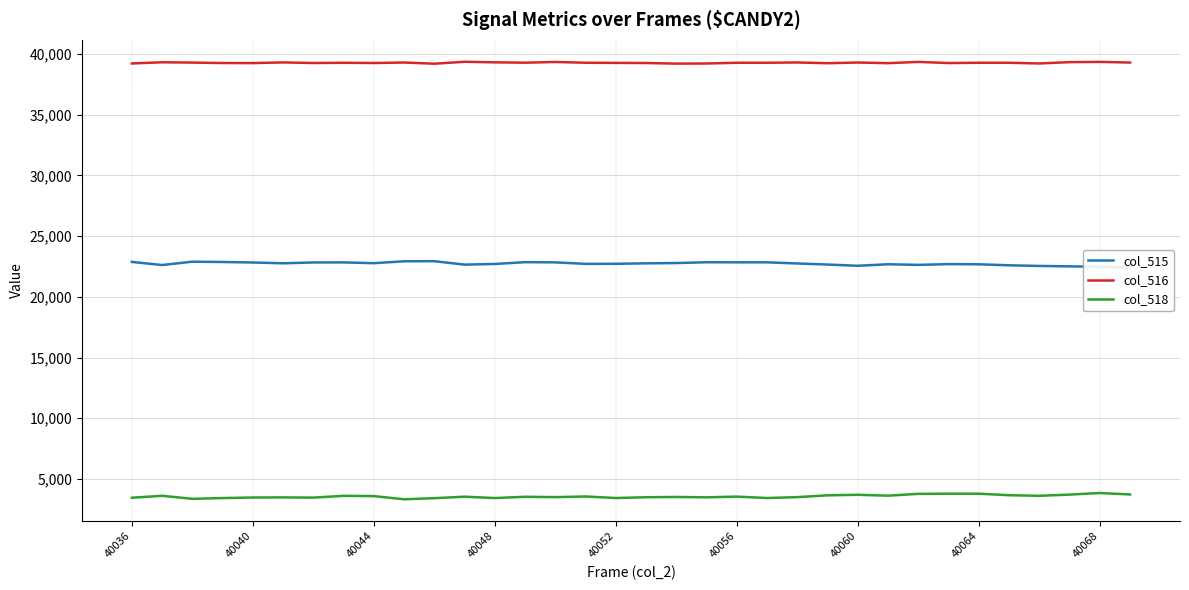

True or false: col_516 has a value of 63275 at 29.

False